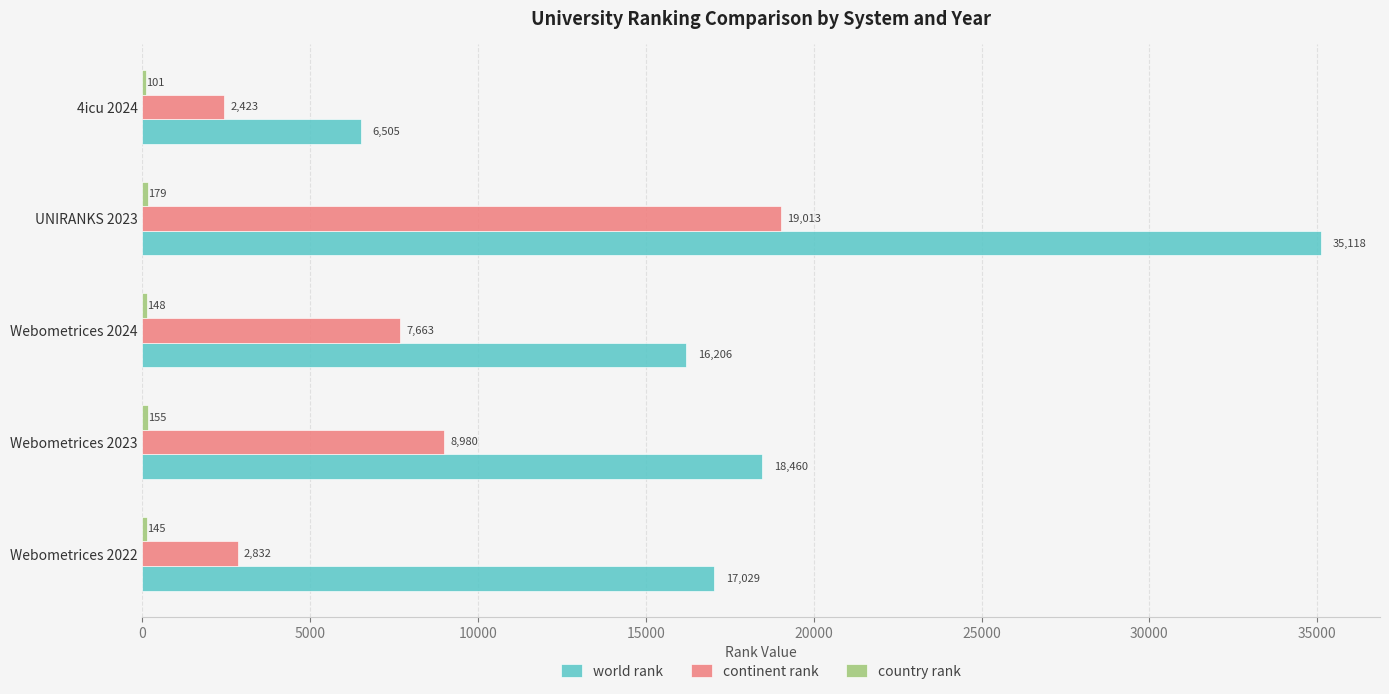

What is the total value across all series at Webometrices 2023?

27595